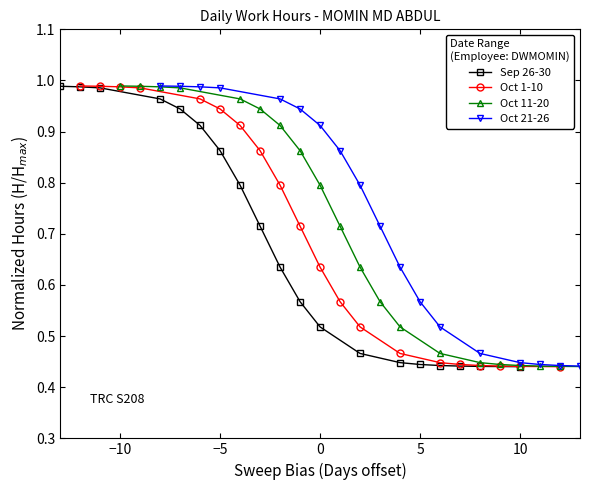

What is the difference between the maximum and minimum values in the Sep 26-30 series?

0.5